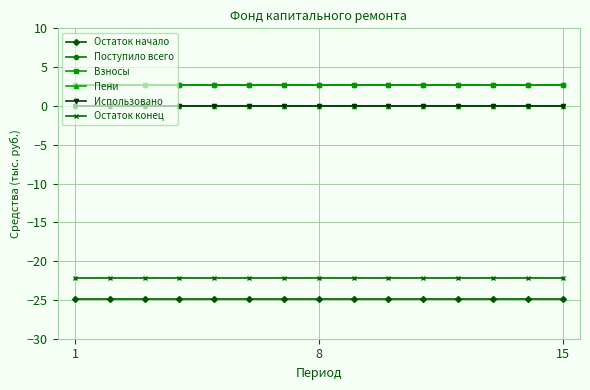

Where is Поступило всего nearest to the value 2?

1